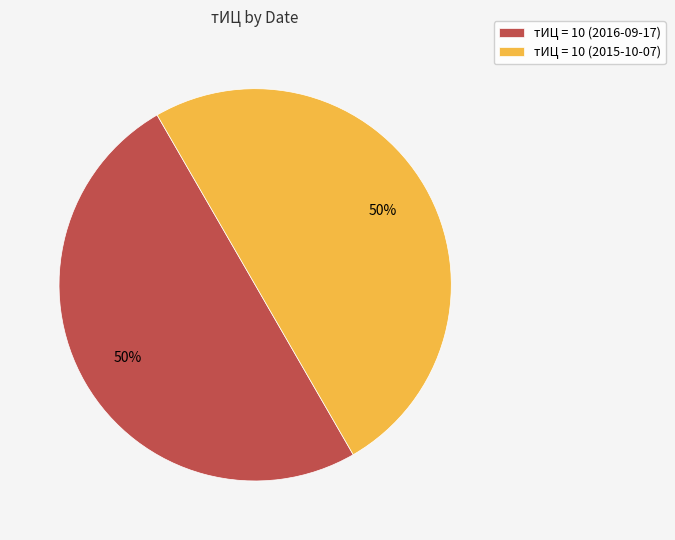

How many slices are in this pie chart?

2